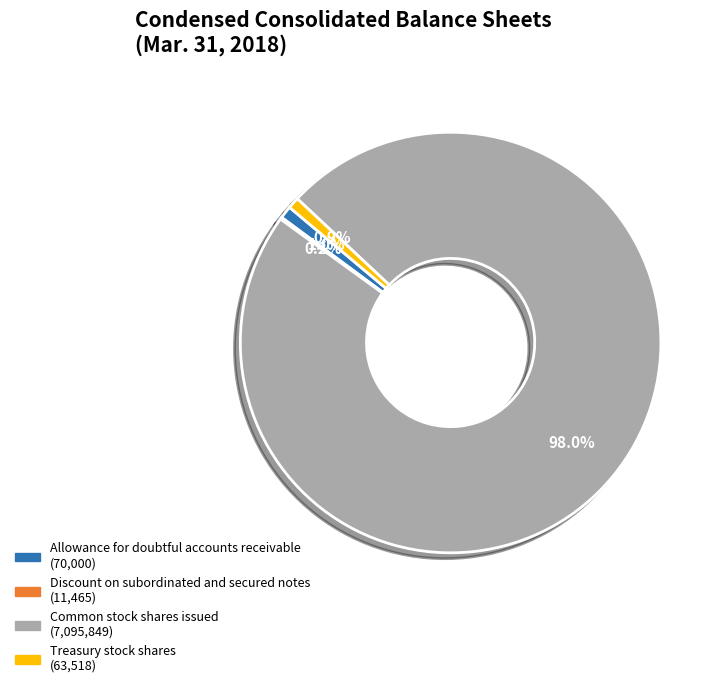

Which slice is the largest?

Common stock shares issued